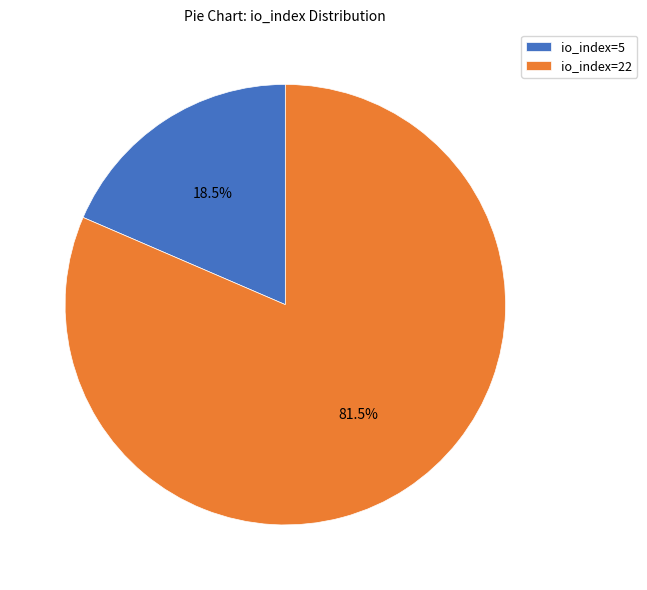

Approximately how many times larger is the value at io_index=22 compared to io_index=5?

4.4